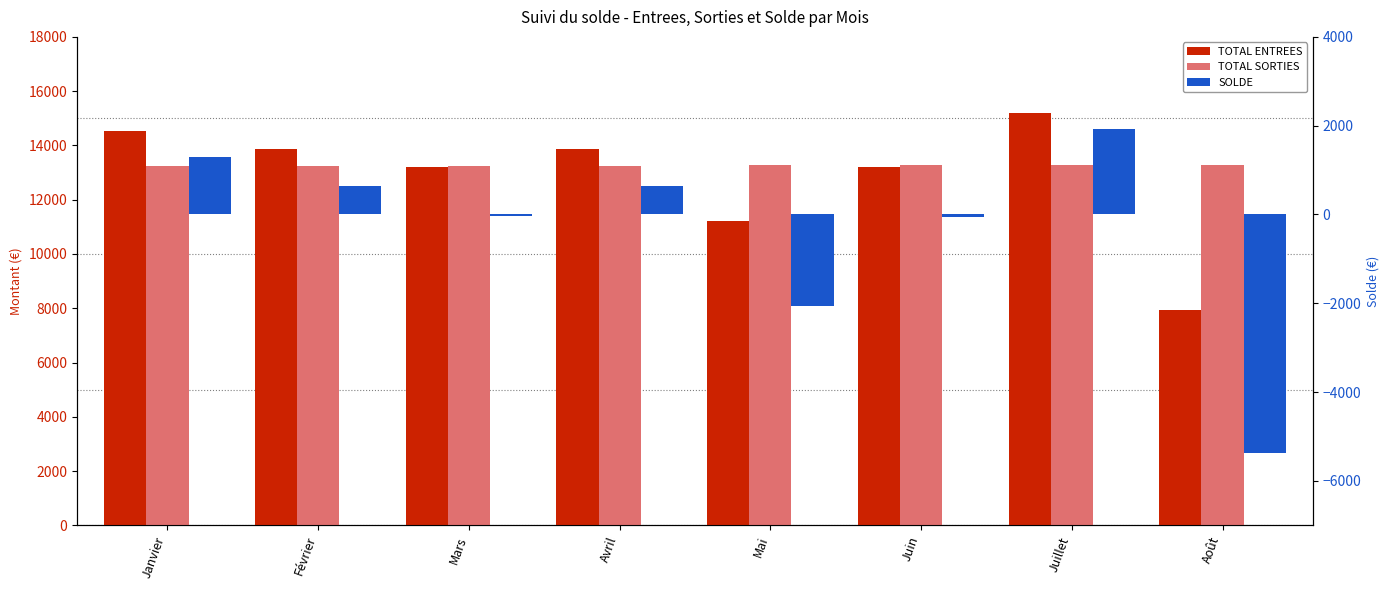

What is the approximate value of TOTAL ENTREES at Février?

13880.4